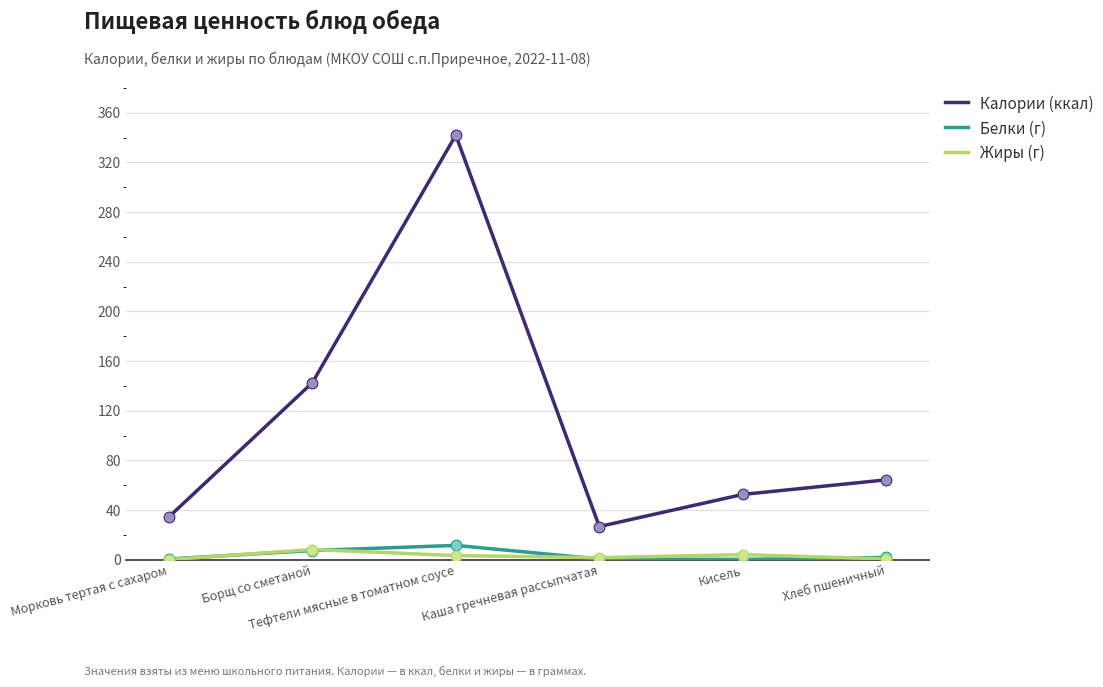

What are all the series names shown in the legend?

Калории (ккал), Белки (г), Жиры (г)